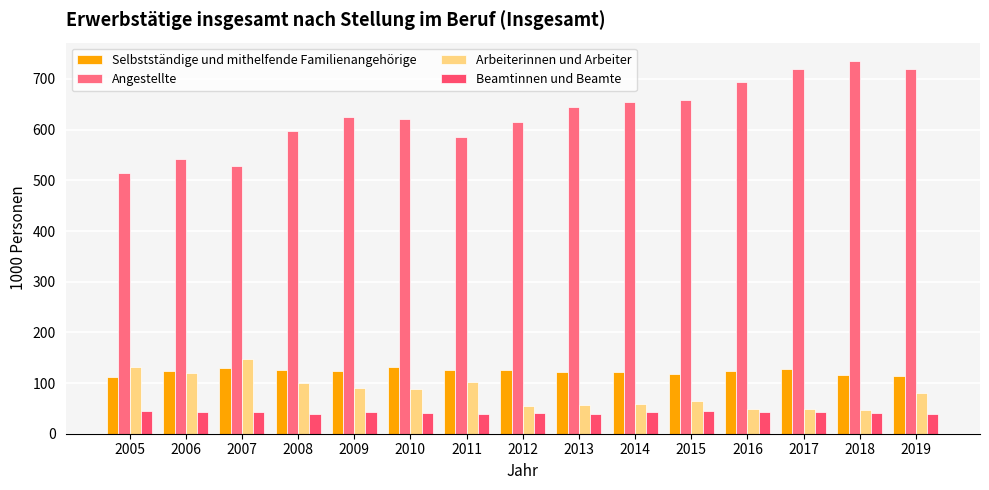

What is the maximum value shown in the chart?

735